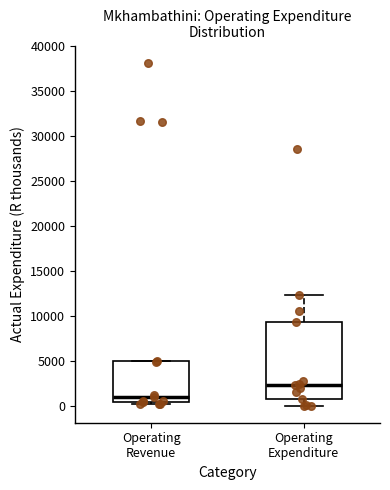

Reading left to right, transcribe this box plot: for each box, give where its median line is, the range the box spans, and where its two whiskers end, as read against the y-axis. The values are not printed on the chart, so give them approximately, as read against the axis.

Operating Revenue: median 1000, box 500 to 5000, whiskers 0 to 5000
Operating Expenditure: median 2500, box 500 to 9500, whiskers 0 to 12500